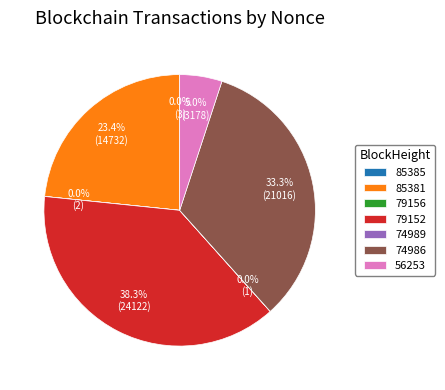

Is there a majority slice in this chart?

No